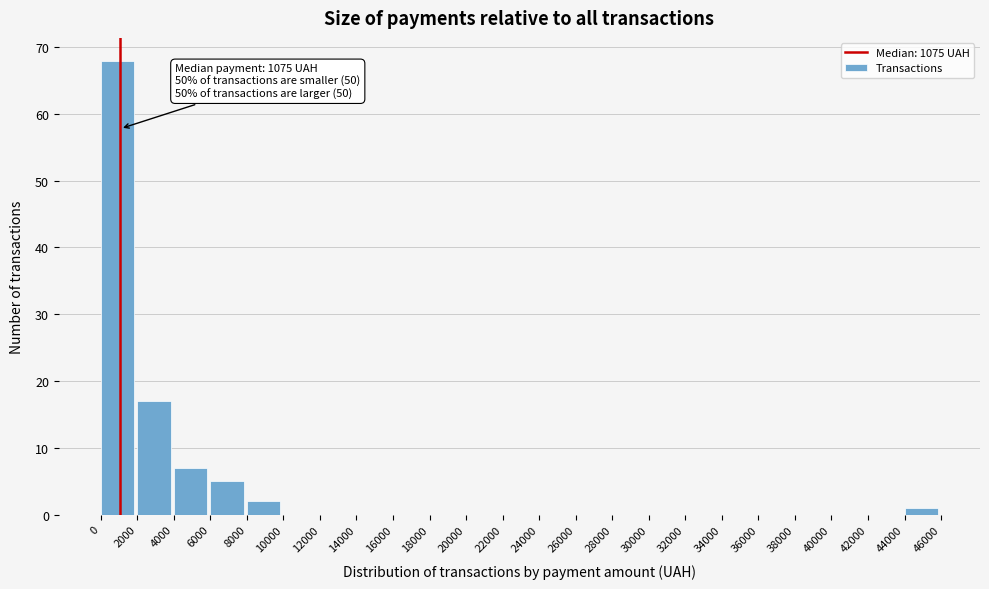

Over which range of the x-axis is the bar tallest?

0 to 2000